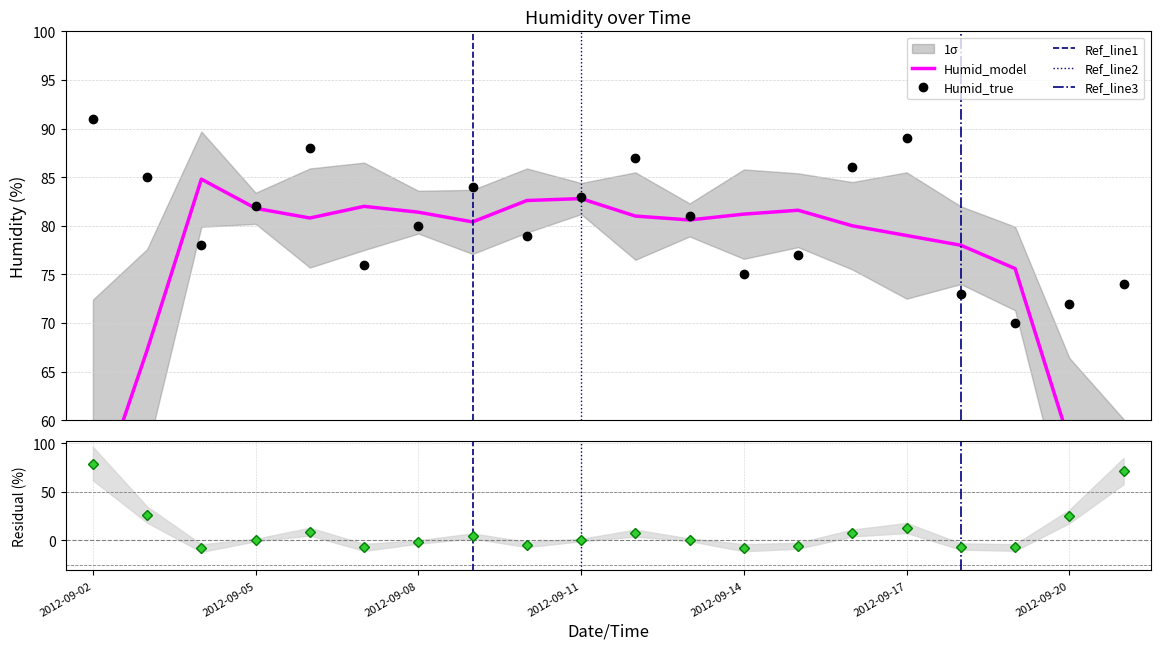

What is the value of the Humid_true point at the 18th from the left?

70